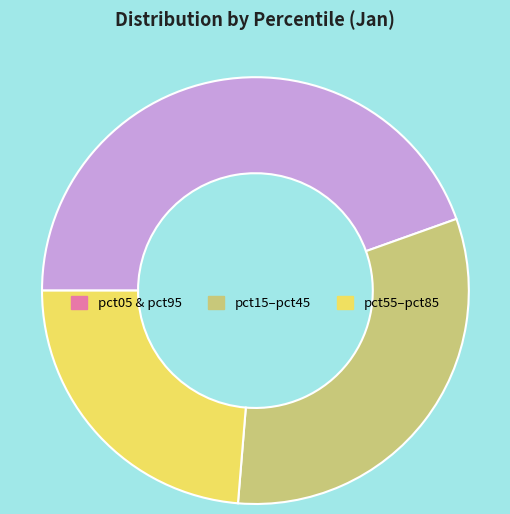

Rank the categories by value from highest to lowest.

pct05 & pct95, pct15–pct45, pct55–pct85